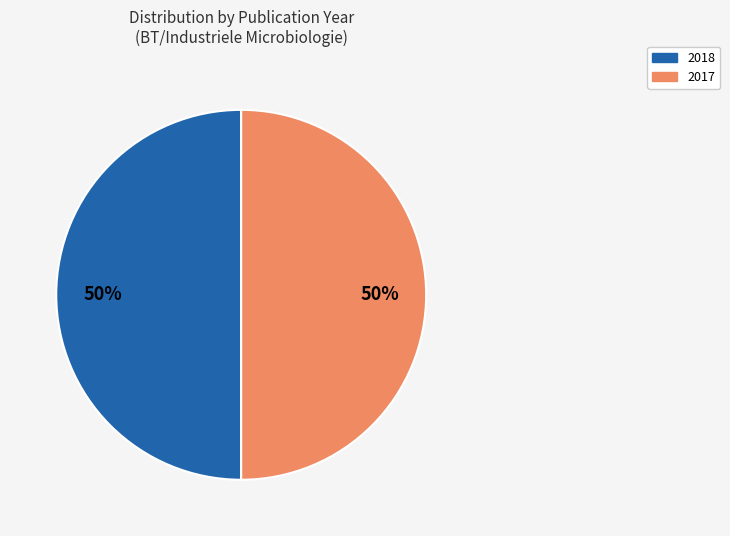

What is the ratio of the value at 2017 to the value at 2018?

1.0